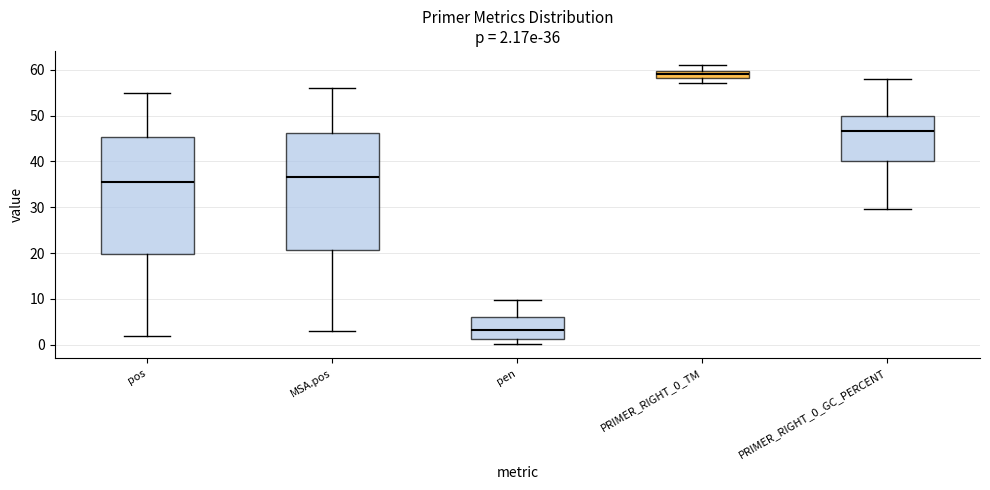

Which box has the highest median line?

PRIMER_RIGHT_0_TM